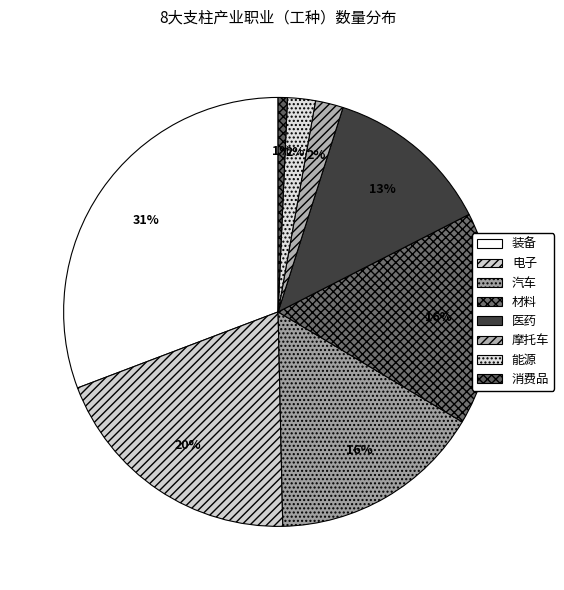

What percentage is the 医药 slice, to the nearest percent?

13%